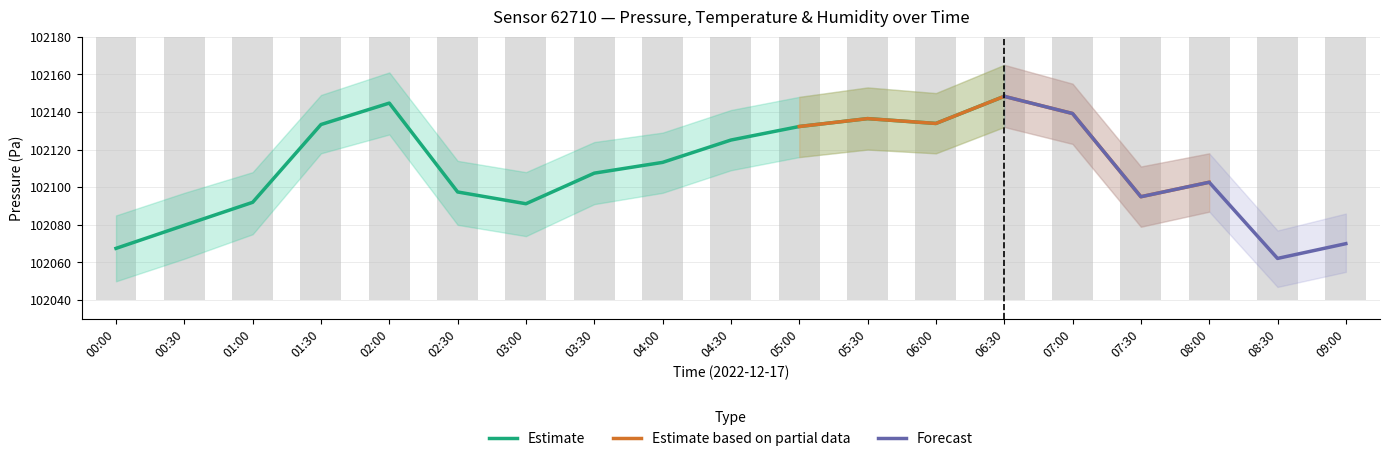

True or false: temperature has a value of 18.6 at 03:30.

True